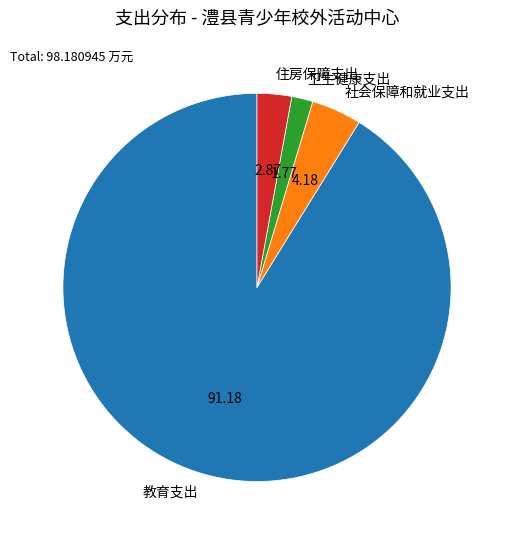

Does 教育支出 account for over 50% of the chart?

Yes